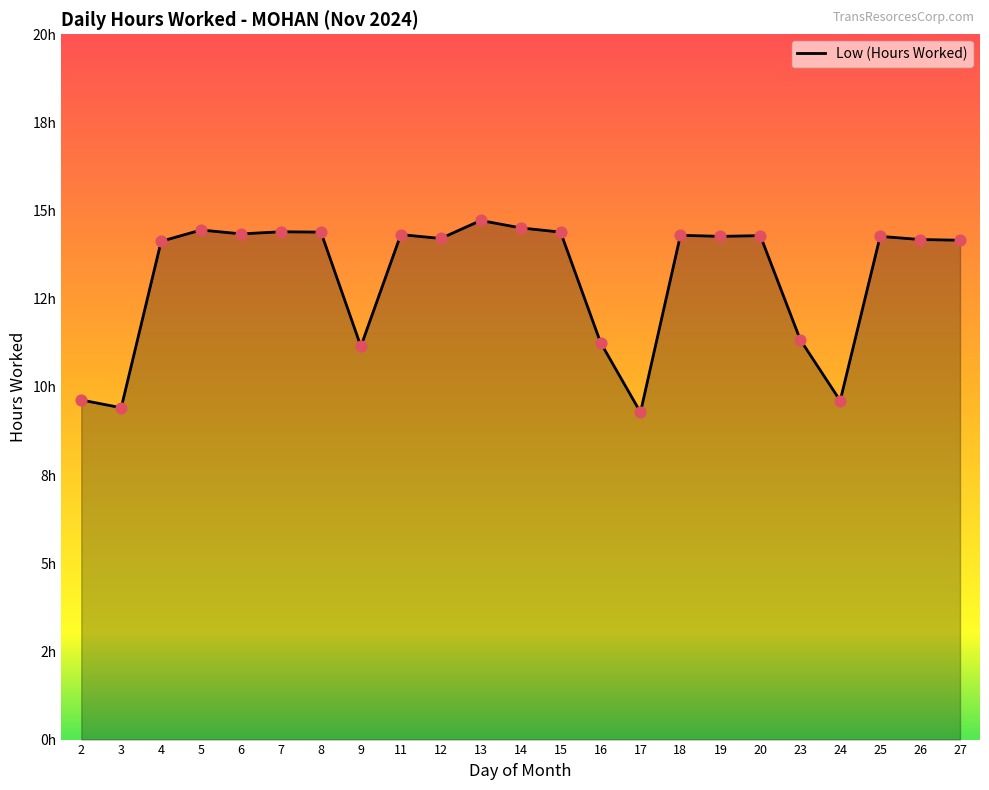

What is the change in value from 15 to 24?

-4.8